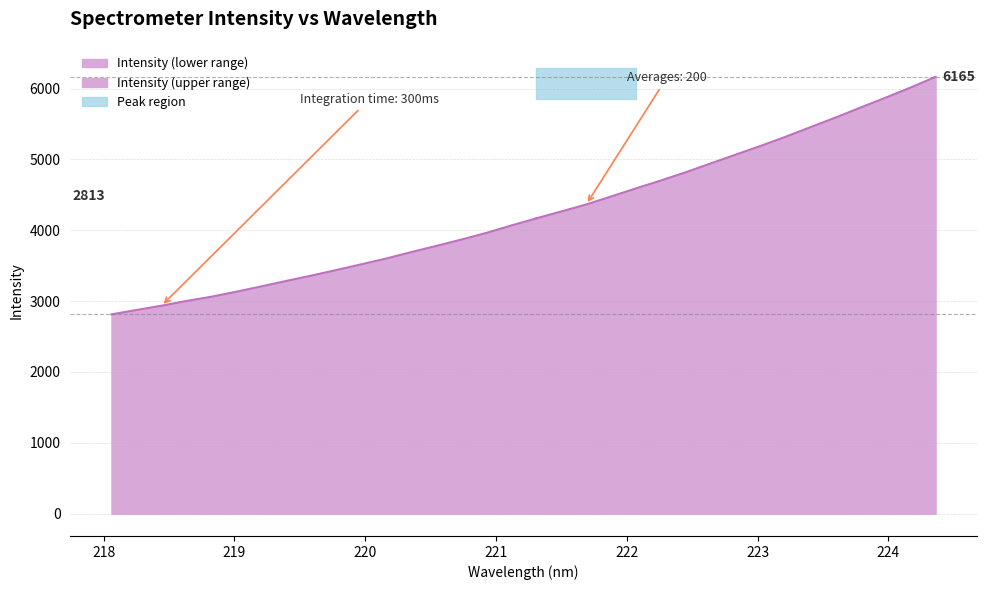

Rank the categories by value from lowest to highest.

218.0596, 218.2508, 218.442, 218.6332, 218.8244, 219.0156, 219.2067, 219.3979, 219.589, 219.7801, 219.9712, 220.1623, 220.3533, 220.5444, 220.7354, 220.9264, 221.1174, 221.3083, 221.4993, 221.6902, 221.8812, 222.0721, 222.263, 222.4538, 222.6447, 222.8355, 223.0264, 223.2172, 223.408, 223.5987, 223.7895, 223.9802, 224.1709, 224.3616